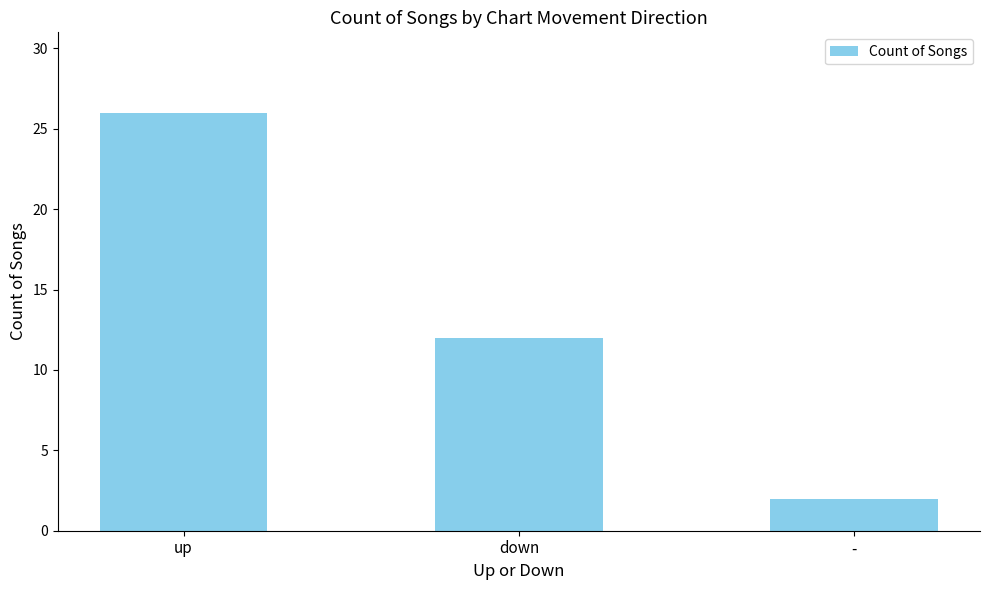

List the labels in order of value, largest first.

up, down, -